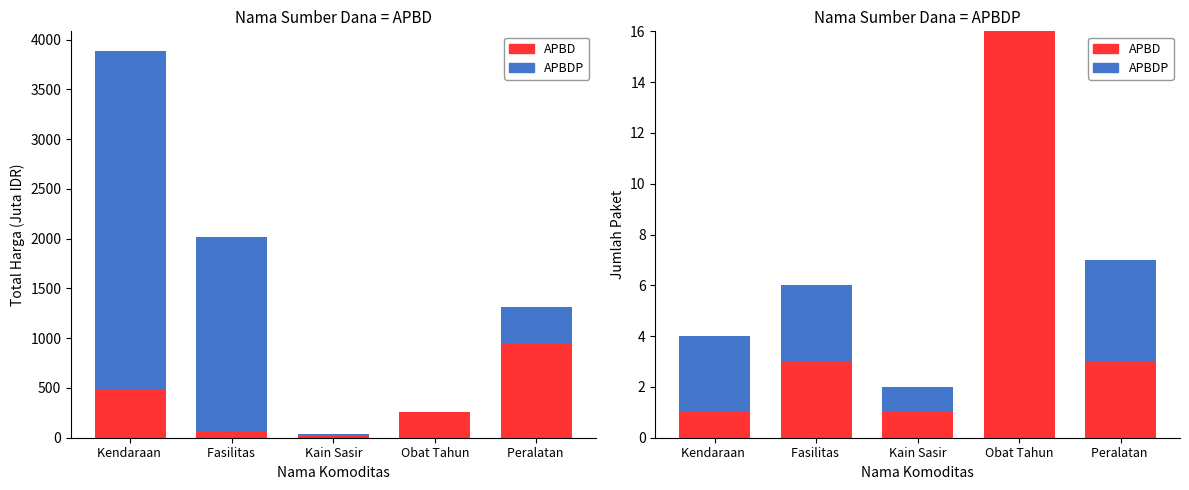

Reading right to left, what are all the values shown in this chart?

APBD: Peralatan =3	Obat Tahun=16	Kain Sasir=1	Fasilitas =3	Kendaraan =1
APBDP: Peralatan =4	Obat Tahun=0	Kain Sasir=1	Fasilitas =3	Kendaraan =3